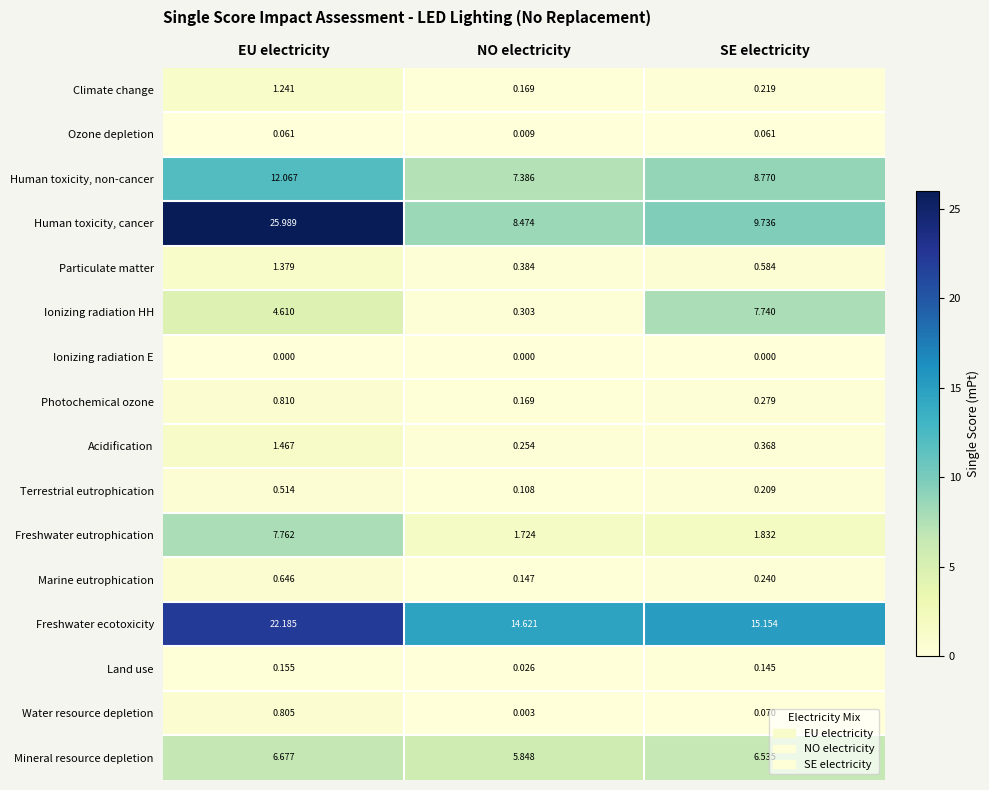

At which label does Freshwater ecotoxicity reach its minimum?

NO electricity